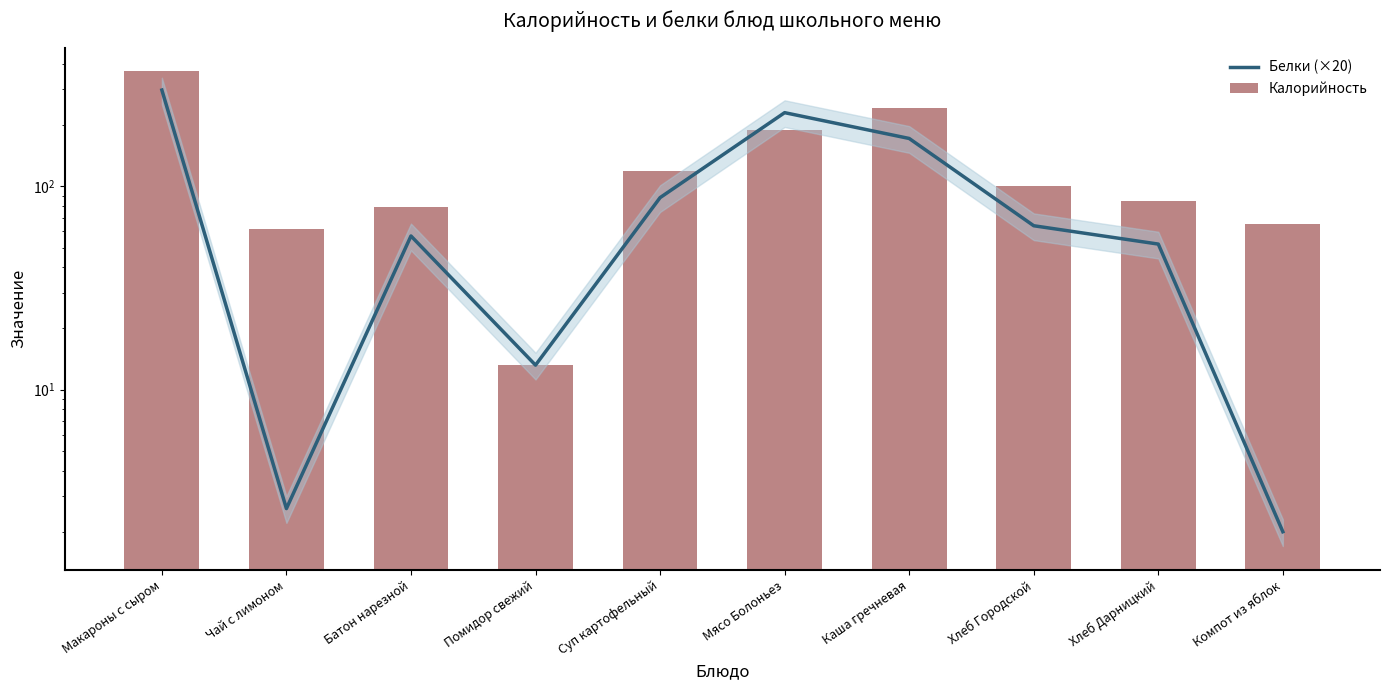

Reading left to right, what are all the values shown in this chart?

Белки (×20): 297.6	2.6	57.0	13.2	88.0	230.4	172.0	64.0	52.0	2.0
Калорийность: 367.8	62.0	79.5	13.2	118.6	189.6	243.8	100.0	85.0	65.0